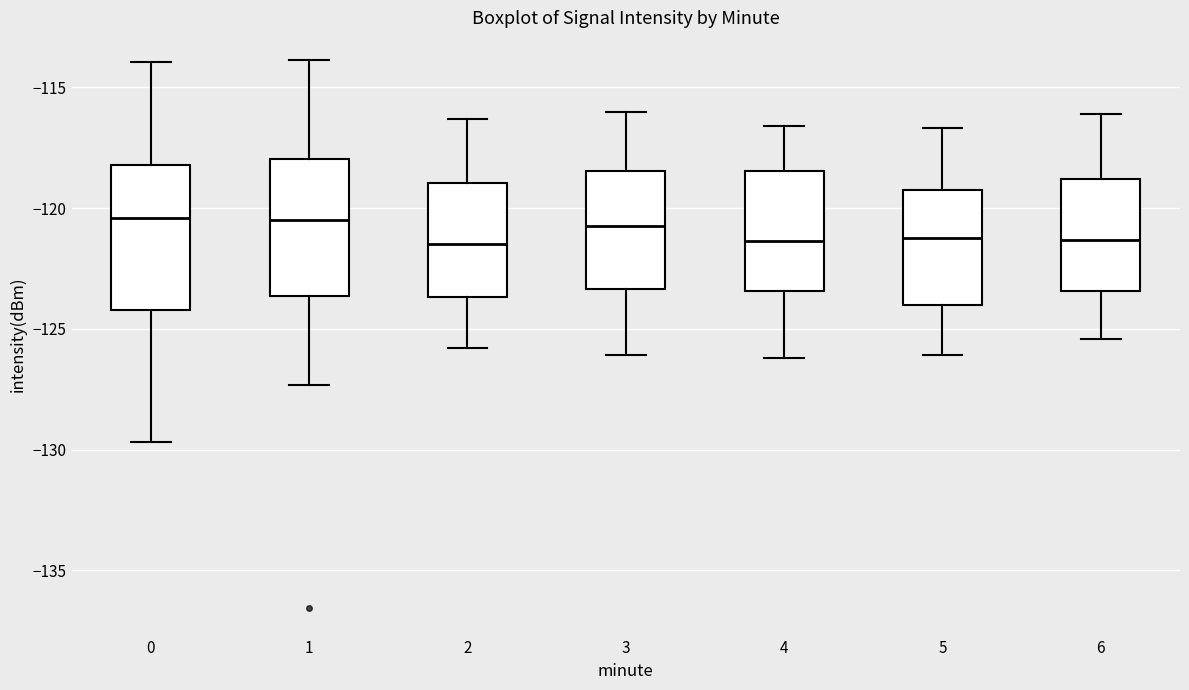

Reading left to right, read every box against the y-axis: the position of its median line, the range the box covers, and the ends of its whiskers. The values are not printed on the chart, so give them approximately, as read against the axis.

0: median -120.5, box -124.0 to -118.0, whiskers -129.5 to -114.0
1: median -120.5, box -123.5 to -118.0, whiskers -127.5 to -114.0
2: median -121.5, box -123.5 to -119.0, whiskers -126.0 to -116.5
3: median -120.5, box -123.5 to -118.5, whiskers -126.0 to -116.0
4: median -121.5, box -123.5 to -118.5, whiskers -126.0 to -116.5
5: median -121.0, box -124.0 to -119.0, whiskers -126.0 to -116.5
6: median -121.5, box -123.5 to -119.0, whiskers -125.5 to -116.0